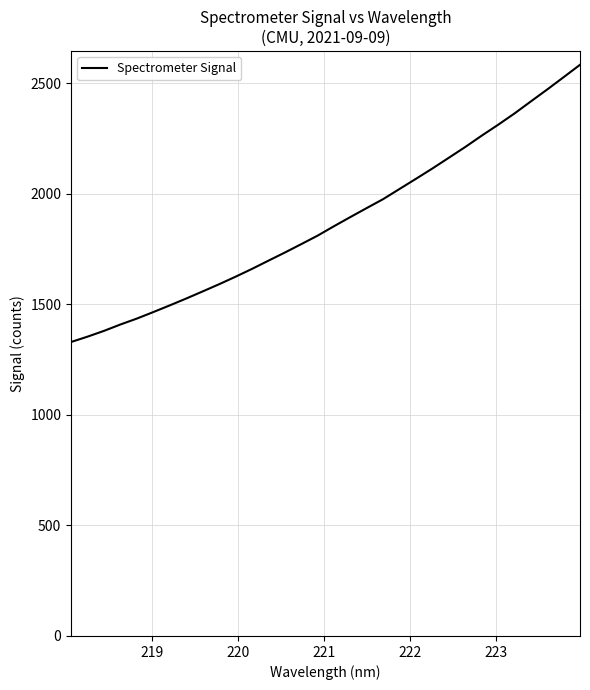

What is the greatest value displayed?

2582.6